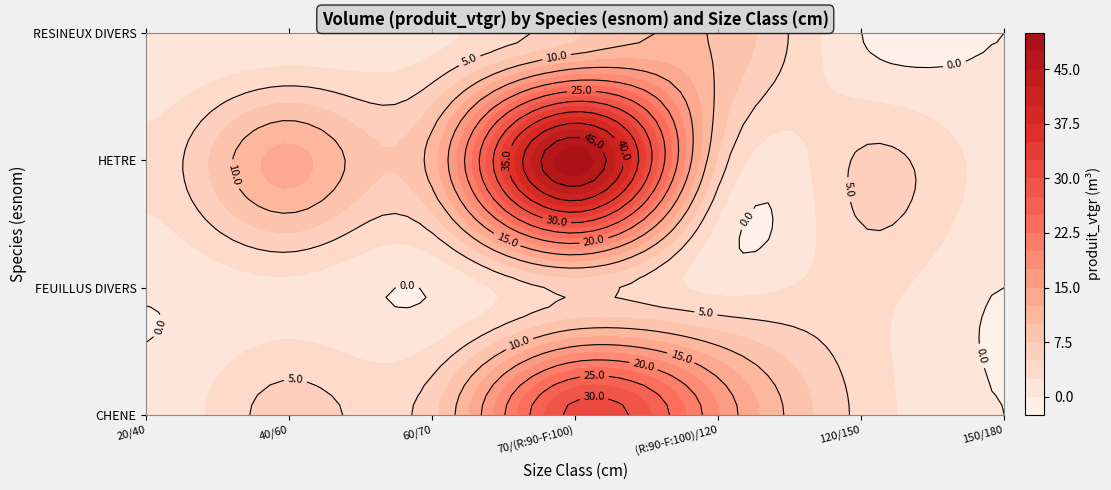

Reading left to right, list all the values displayed in this chart.

CHENE: 20/40=0.5	40/60=6.2	60/70=6.7	70/(R:90-F:100)=31.1	(R:90-F:100)/120=17.7	120/150=4.3	150/180=0.0
FEUILLUS DIVERS: 20/40=0.2	40/60=1.8	60/70=0.2	70/(R:90-F:100)=5.7	(R:90-F:100)/120=1.7	120/150=3.5	150/180=0.0
HETRE: 20/40=3.3	40/60=13.4	60/70=11.3	70/(R:90-F:100)=49.1	(R:90-F:100)/120=7.1	120/150=5.4	150/180=1.5
RESINEUX DIVERS: 20/40=0.0	40/60=0.4	60/70=1.7	70/(R:90-F:100)=6.9	(R:90-F:100)/120=9.7	120/150=0.0	150/180=0.0